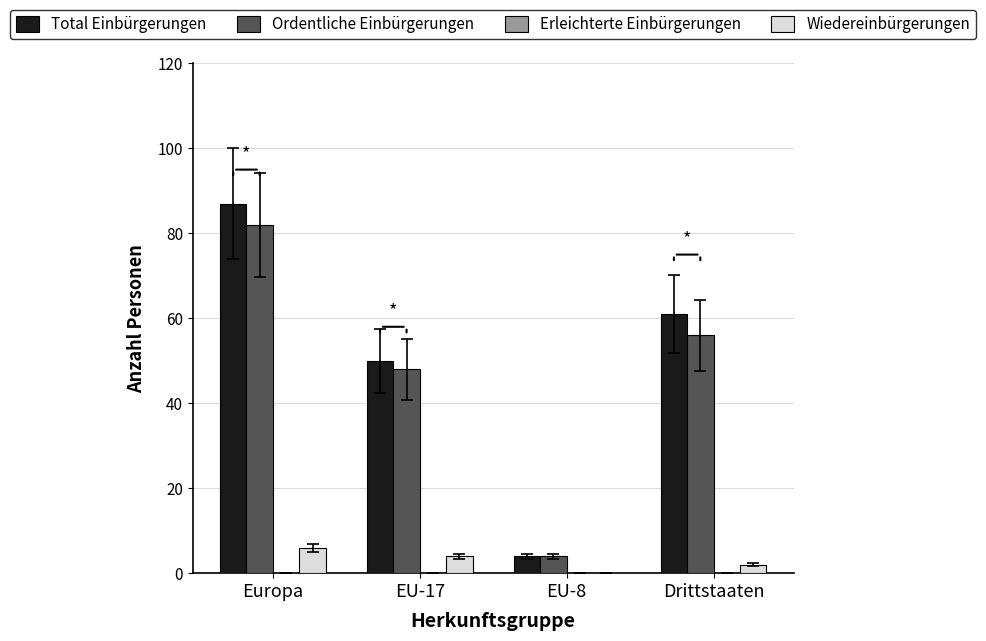

Which series has the largest total across all categories?

Total Einbürgerungen